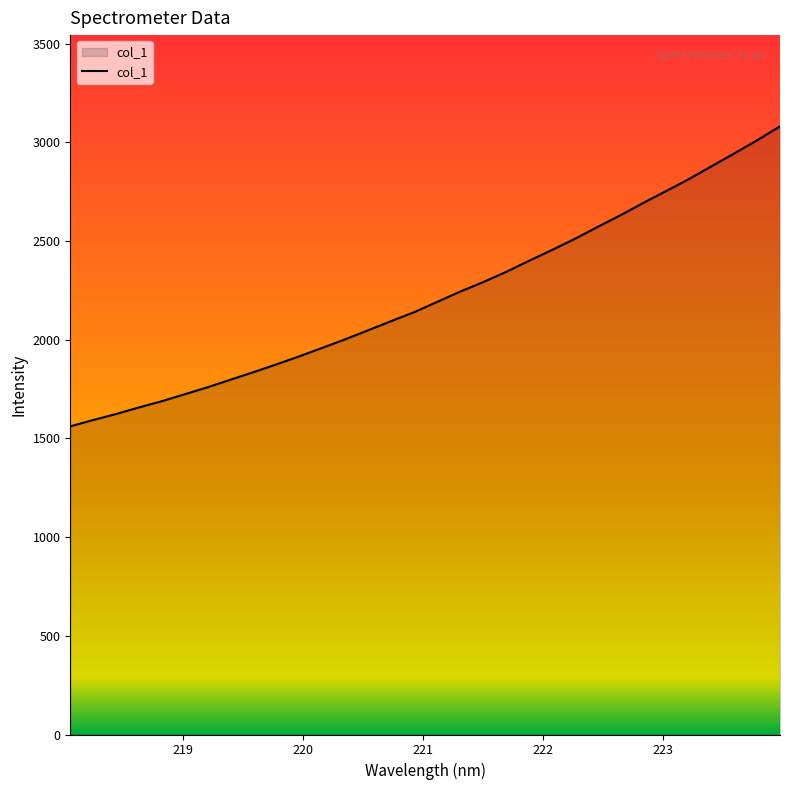

What is the maximum value shown in the chart?

3080.8